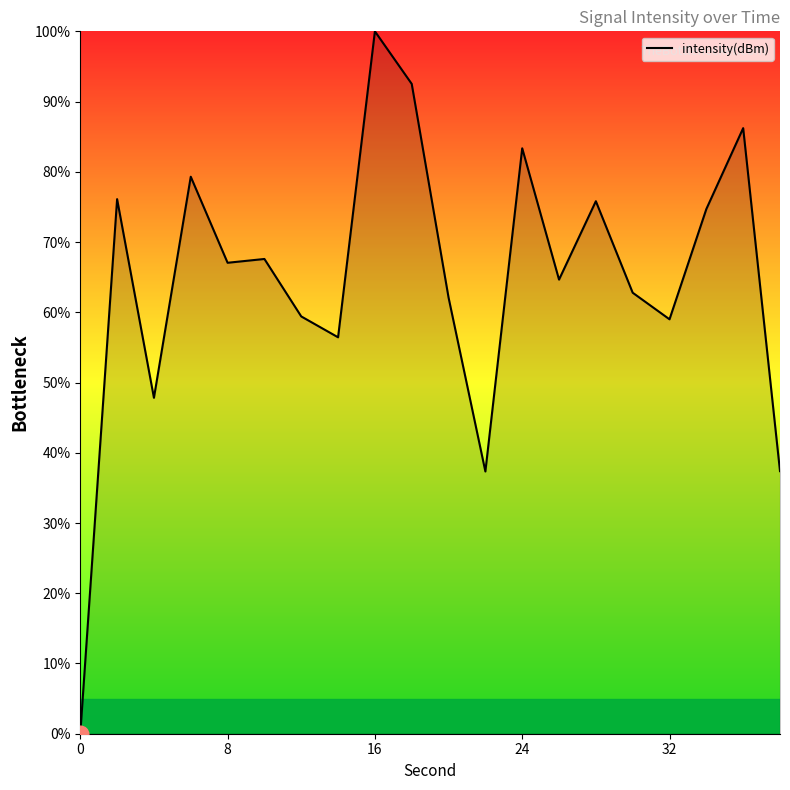

What is the greatest value displayed?

100.0